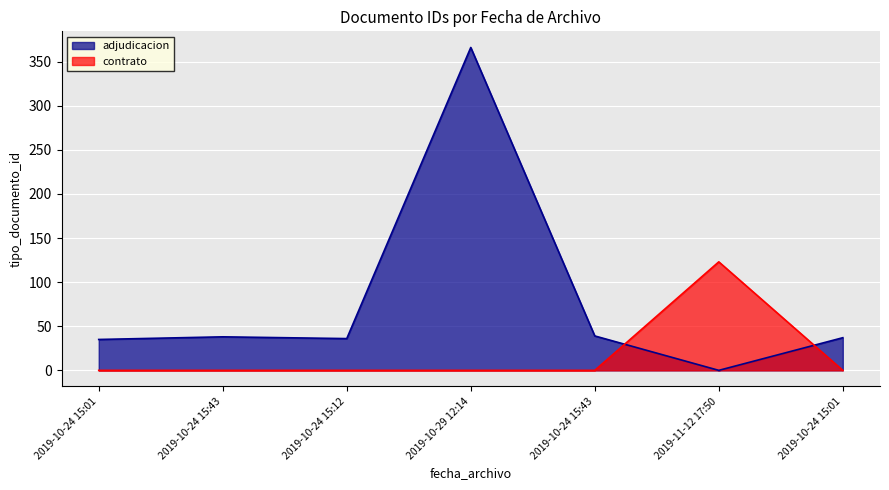

Which category has the lowest value across all series?

2019-10-24 15:01